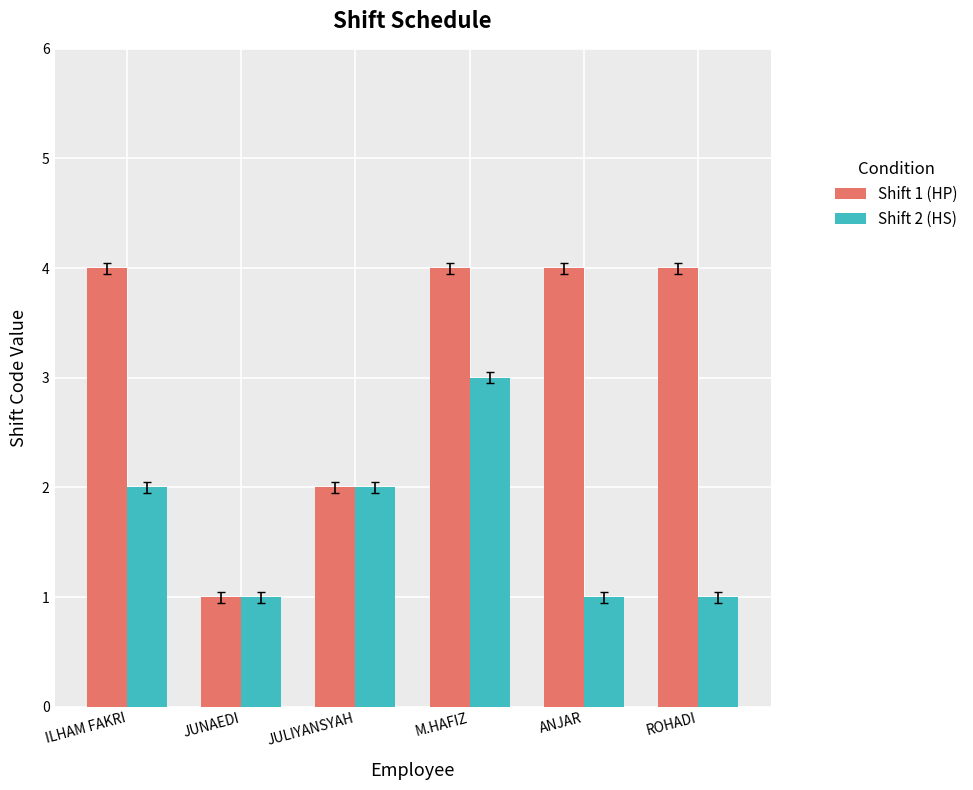

The Shift 2 (HS) series shows 0 at JUNAEDI. True or false?

False